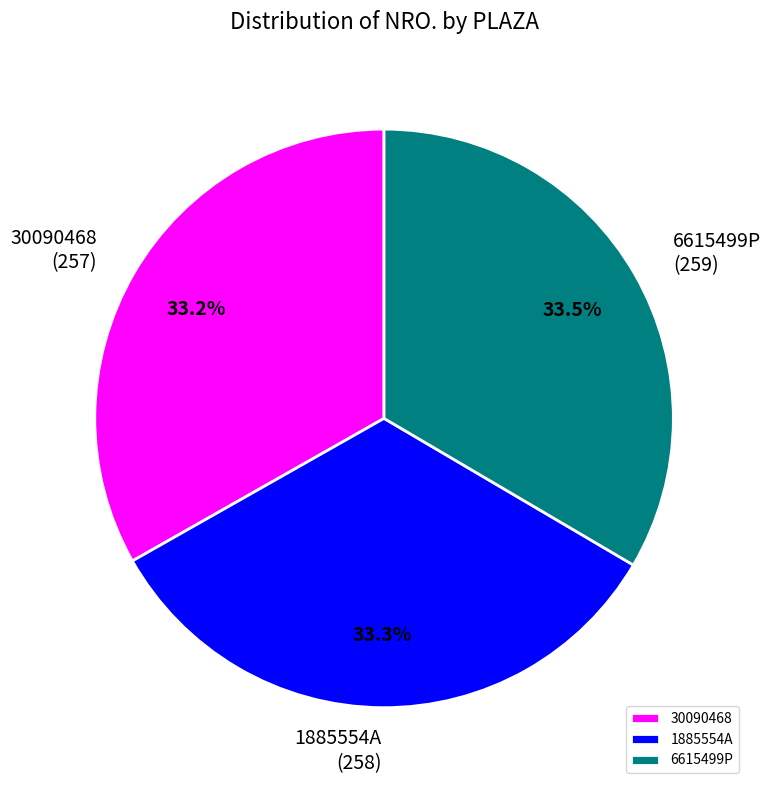

Is there a majority slice in this chart?

No